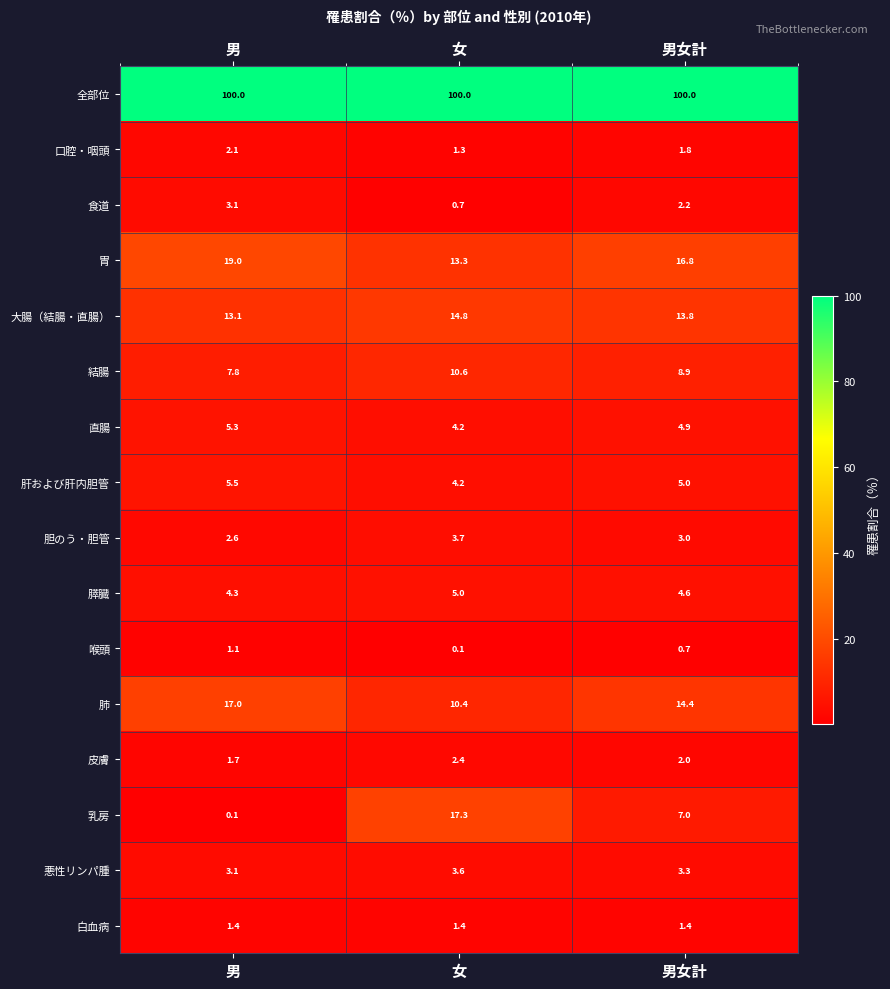

How many data points in 胃 are above 16?

2